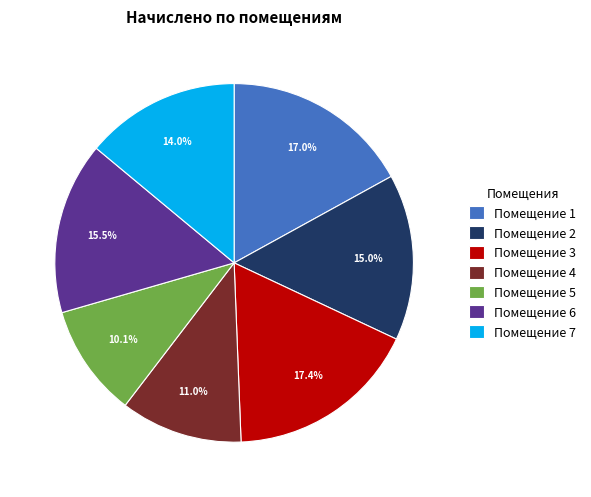

Which category has the smallest portion of the pie?

Помещение 5